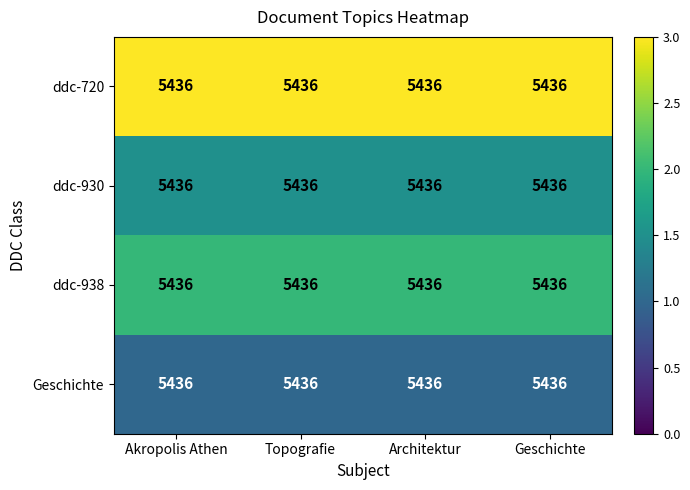

At which category is the sum across all series the highest?

Akropolis Athen